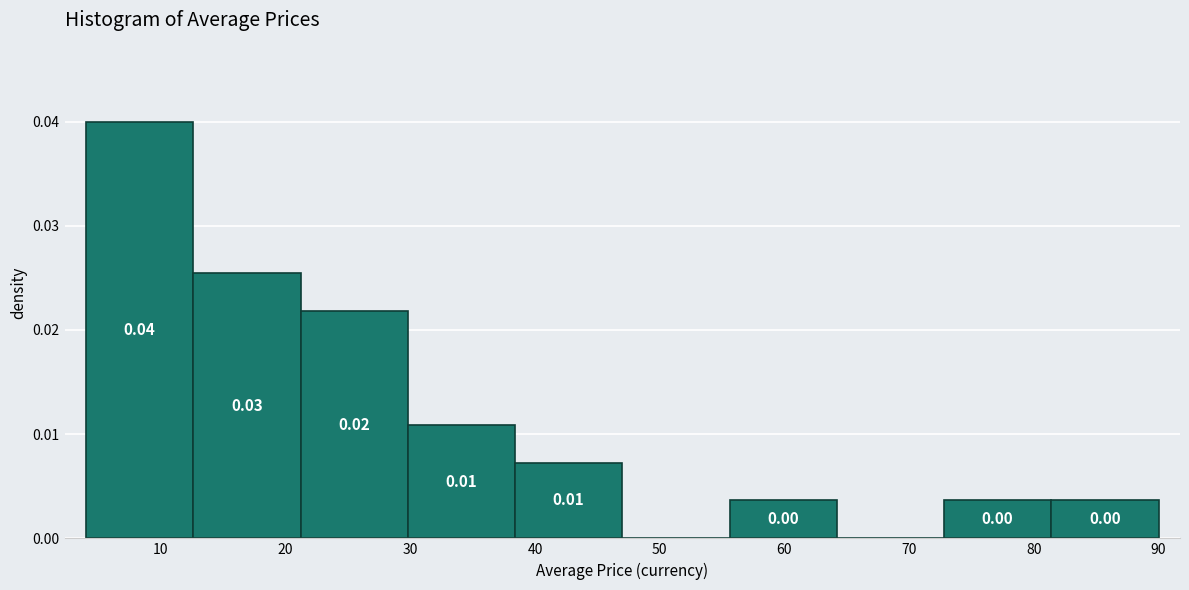

Which range on the x-axis has the tallest bar?

4.0 to 12.6